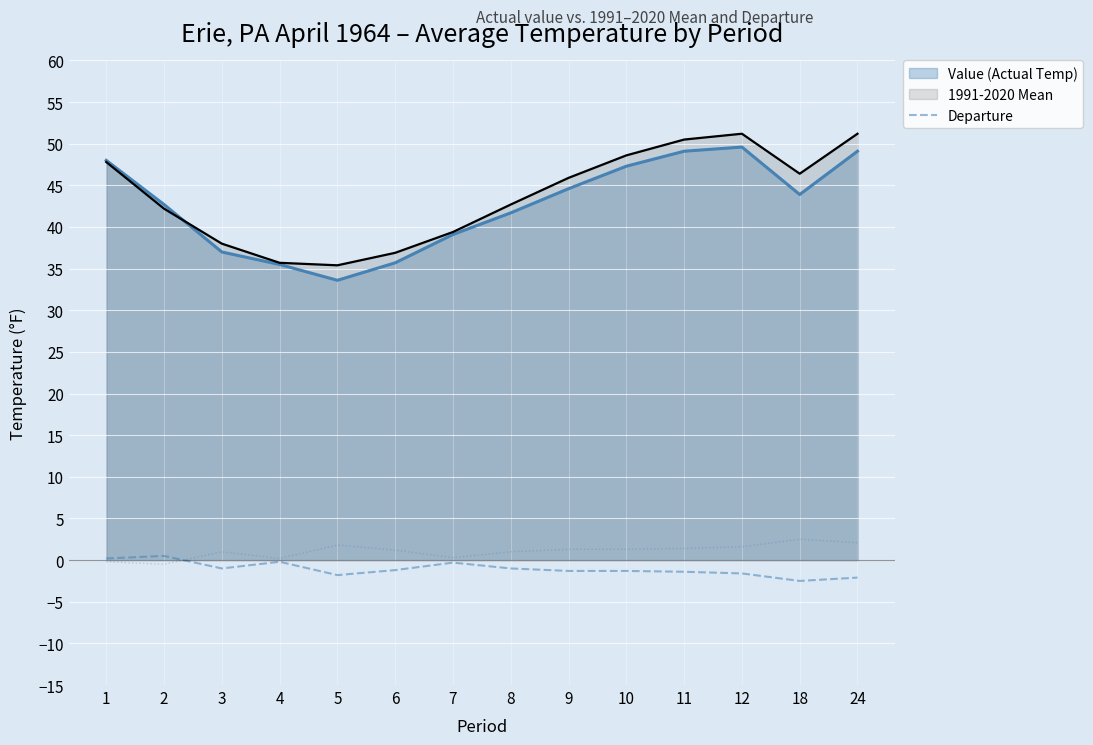

True or false: Value (Actual Temp) and Departure intersect in this chart.

False